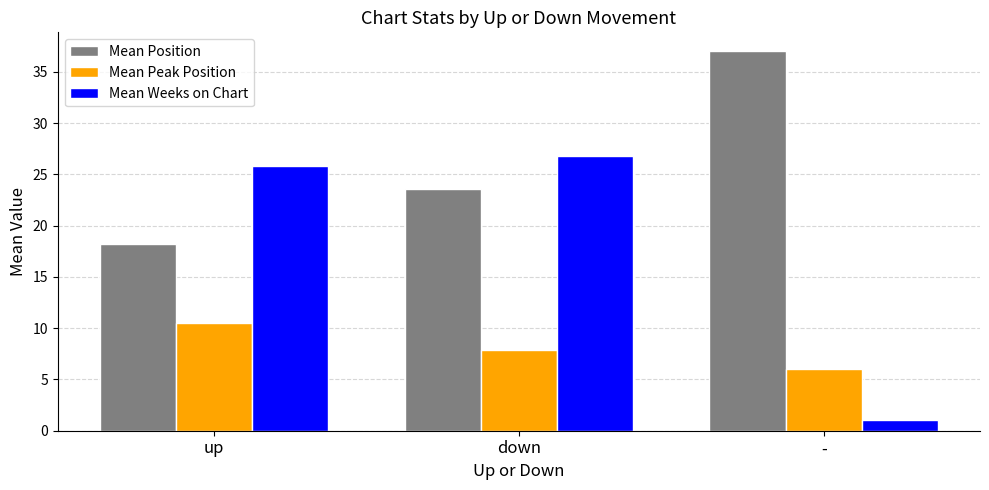

What position from the right is down?

2